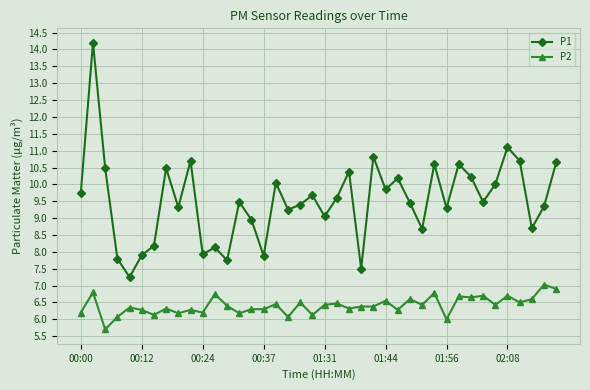

Which series has the largest range (max minus min)?

P1